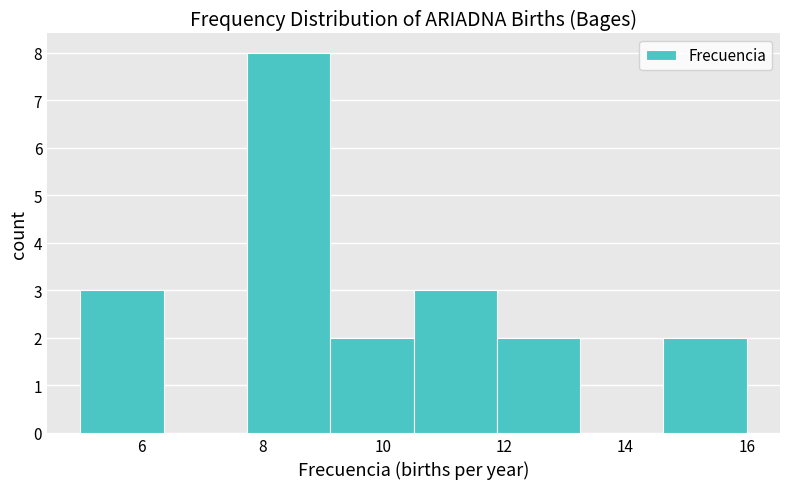

Reading left to right, transcribe this chart: for each bar, give the range it covers on the x-axis and its height. Neither the bar edges nor the heights are printed on the chart, so give them approximately, as read against the axes.

5.0 to 6.4: 3
6.4 to 7.8: 0
7.8 to 9.2: 8
9.2 to 10.6: 2
10.6 to 11.8: 3
11.8 to 13.2: 2
13.2 to 14.6: 0
14.6 to 16.0: 2